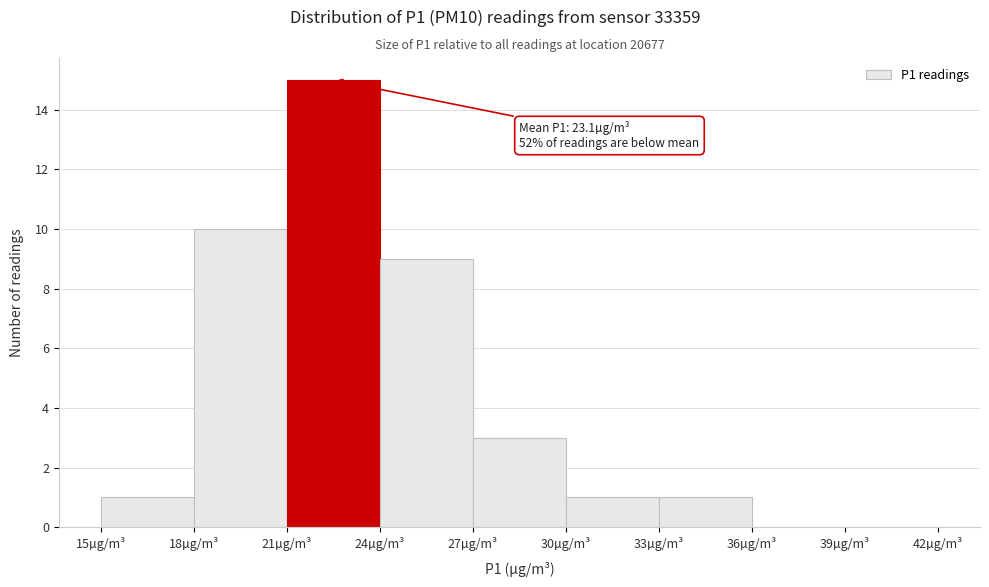

Over which range of the x-axis is the bar tallest?

21 to 24